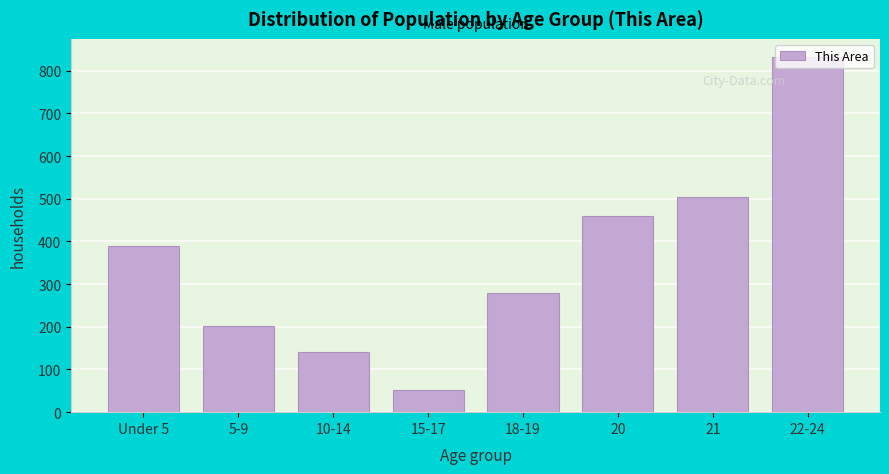

What is the approximate value at 15-17?

51